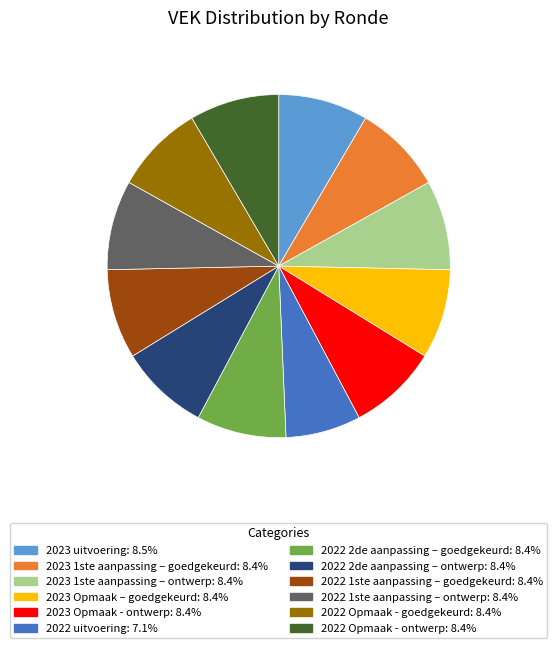

Approximately how many times larger is the value at 2022 Opmaak - goedgekeurd: 8.4% compared to 2022 1ste aanpassing – ontwerp: 8.4%?

1.0